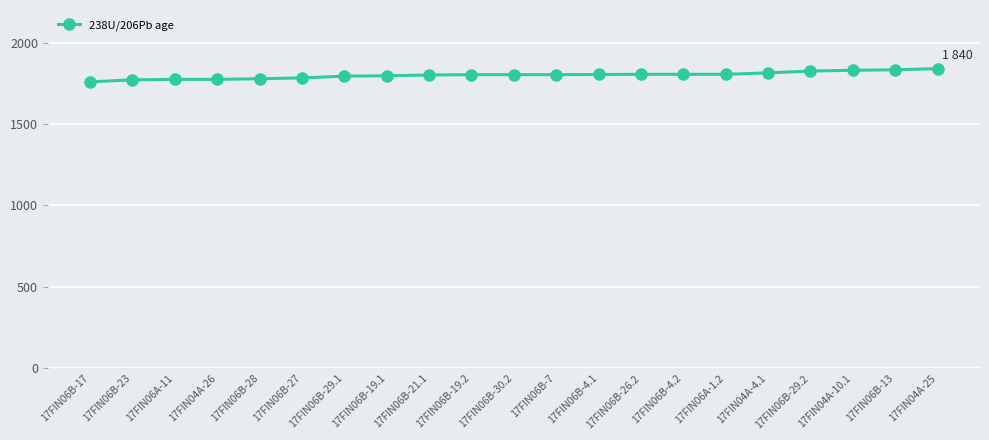

What is the label of the 17th point from the right?

17FIN06B-28